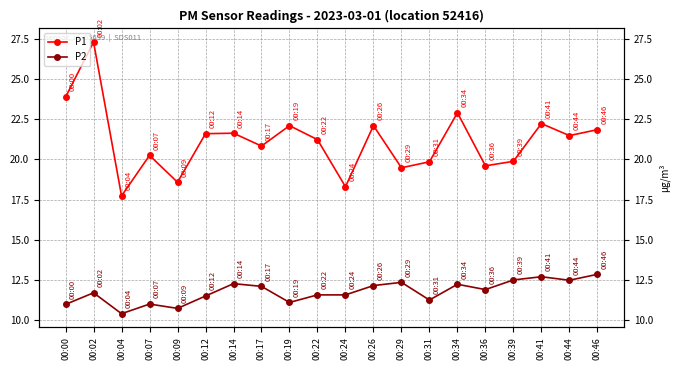

How many interior local peaks does the P2 series have?

6